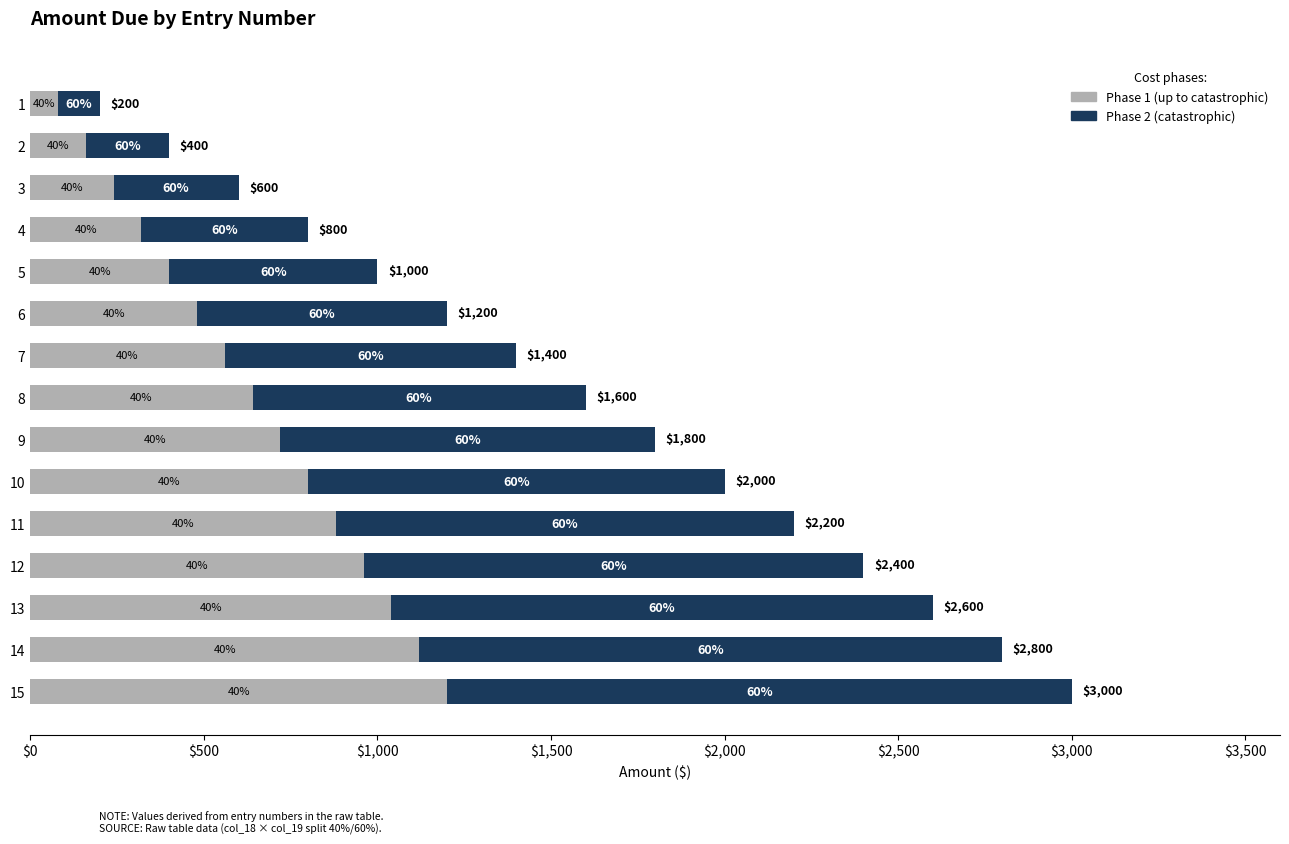

What are all the series names shown in the legend?

Phase 1 (up to catastrophic), Phase 2 (catastrophic)